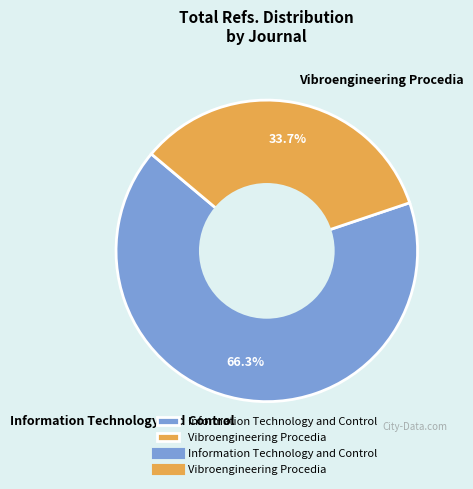

Which category has the biggest portion of the pie?

Information Technology and Control